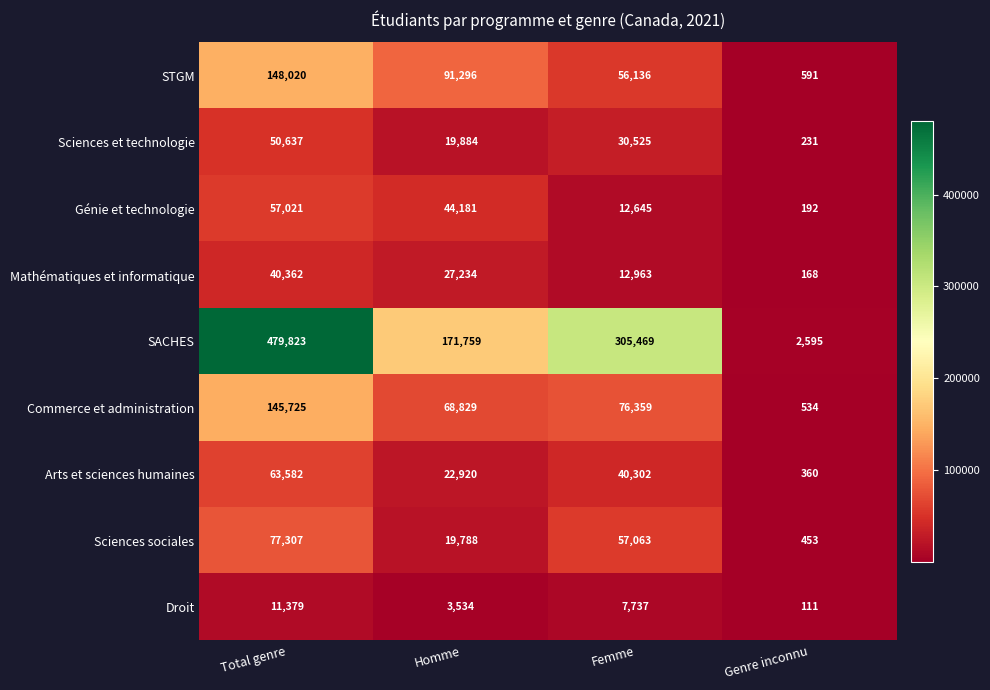

At which category is the sum across all series the highest?

Total genre